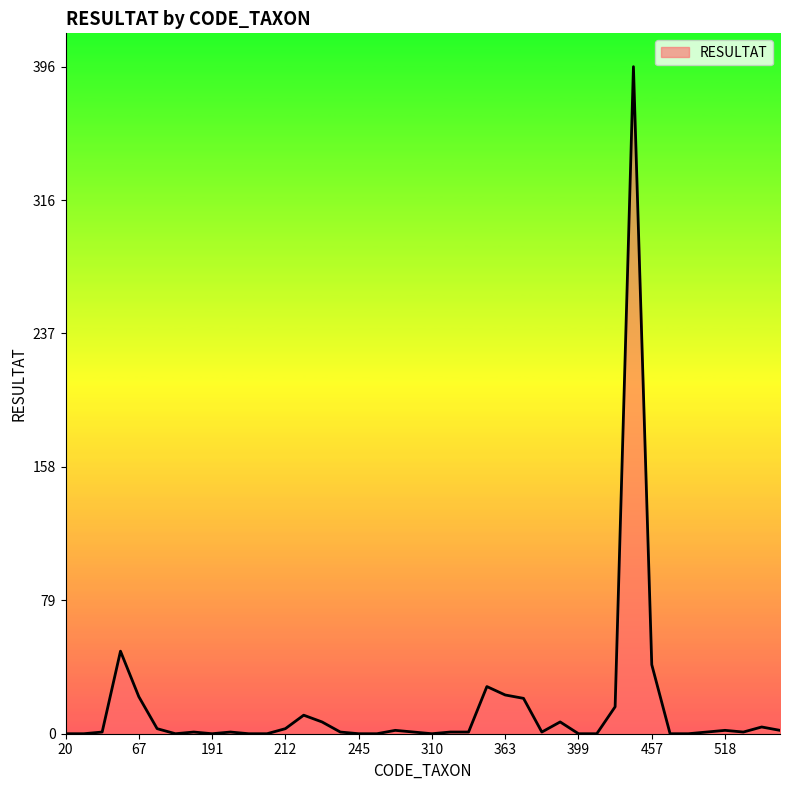

What is the difference between the maximum and minimum values?

396